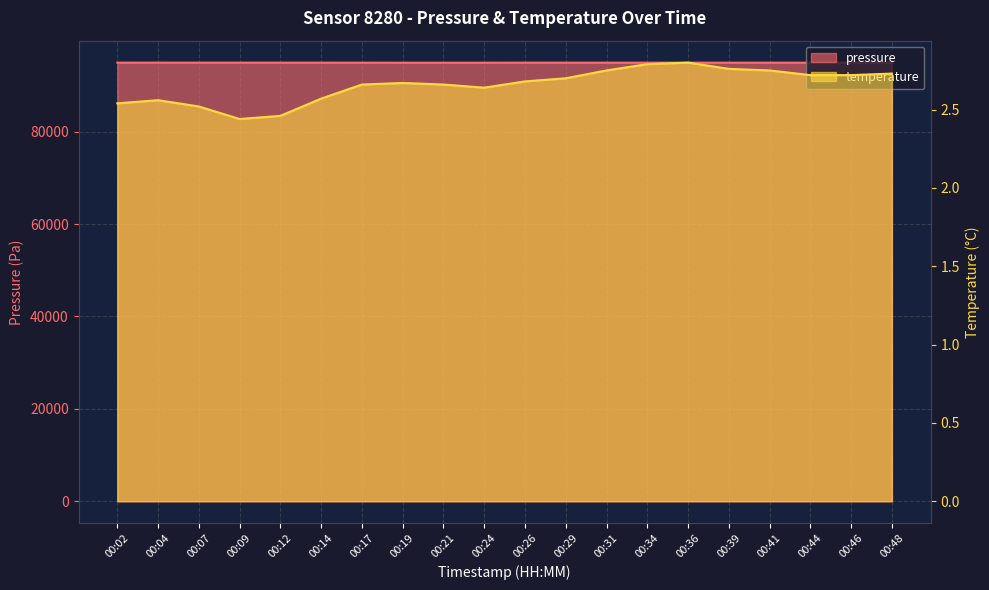

What is the difference between the highest and lowest values at 00:09?

94935.4